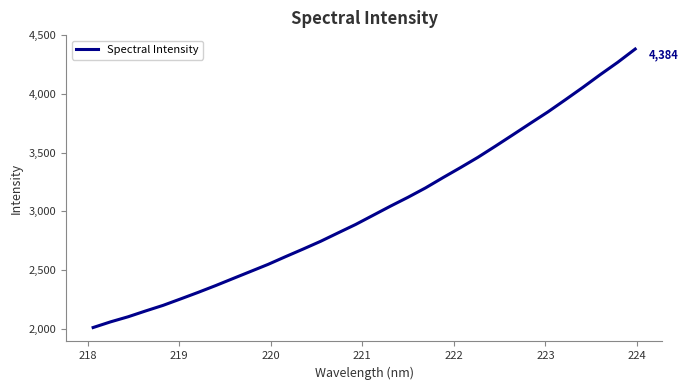

What is the greatest value displayed?

4383.6